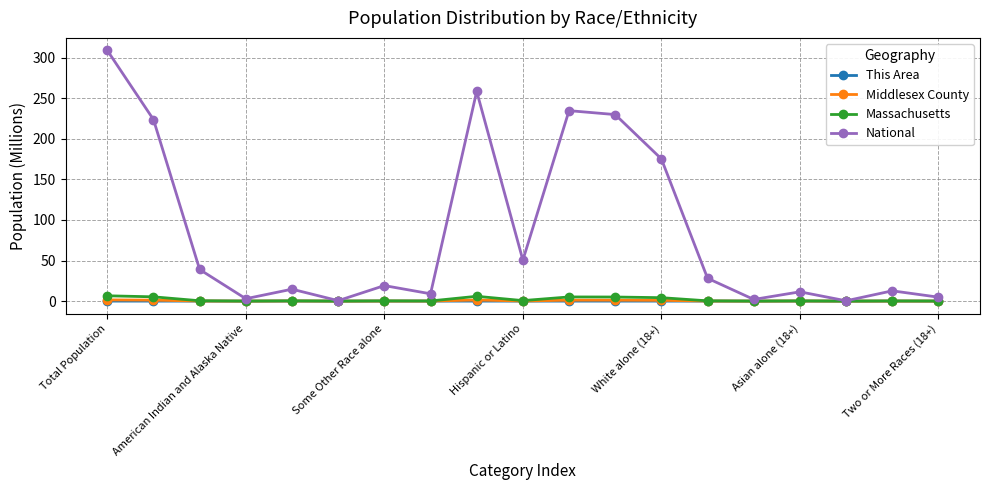

How many lines are shown in the chart?

4